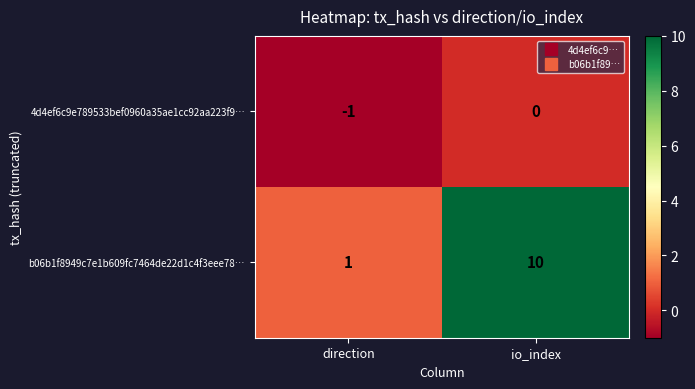

At io_index, list the series in order from smallest to largest.

4d4ef6c9e789533bef0960a35ae1cc92aa223f9…, b06b1f8949c7e1b609fc7464de22d1c4f3eee78…